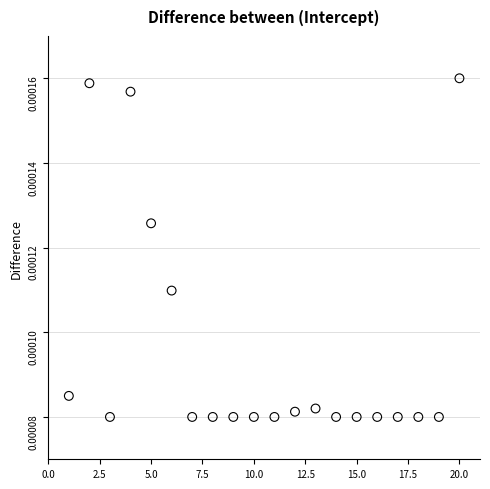

What is the range of X values (max minus min)?

19.0